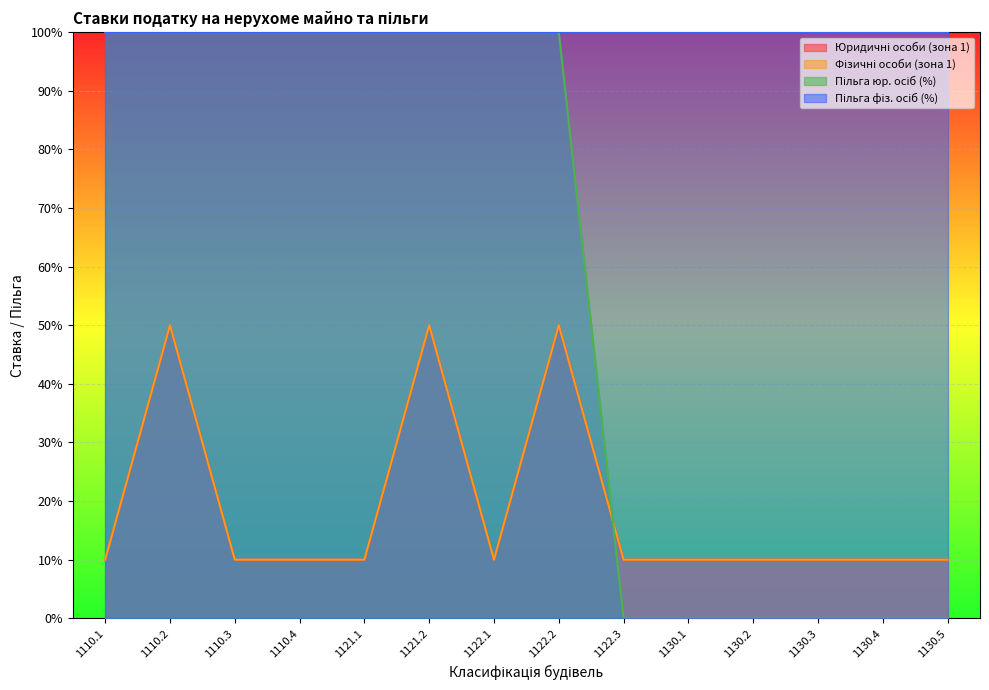

How many interior local peaks does the Фізичні особи (зона 1) series have?

3